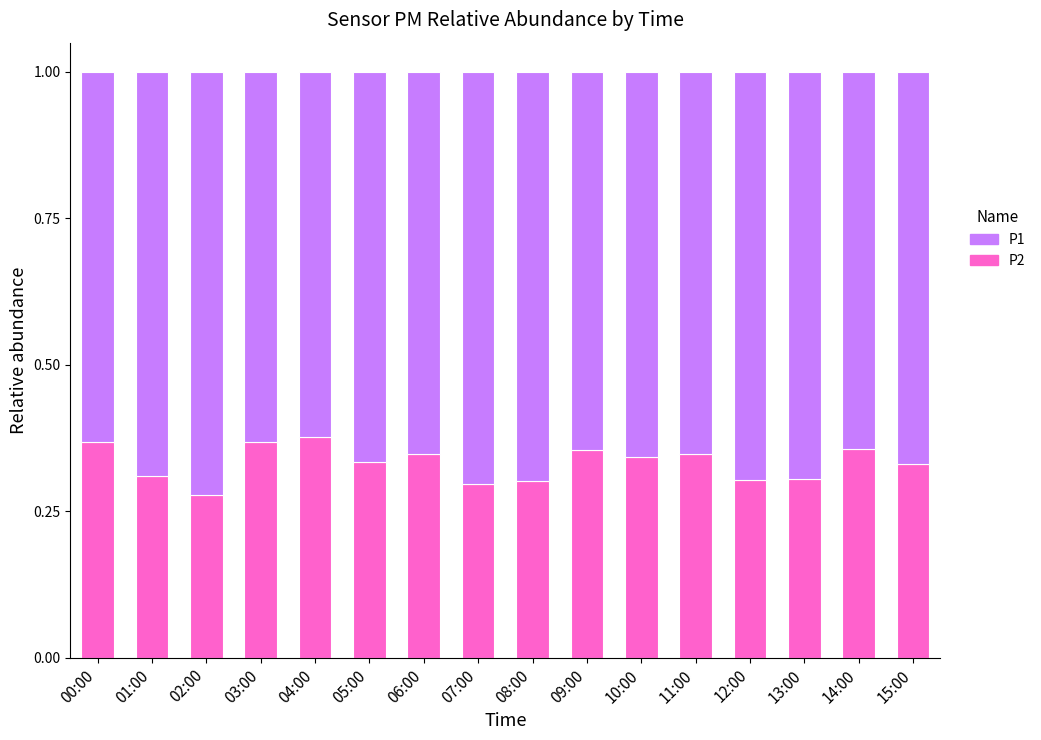

True or false: P2 has a value of 0.2 at 06:00.

False